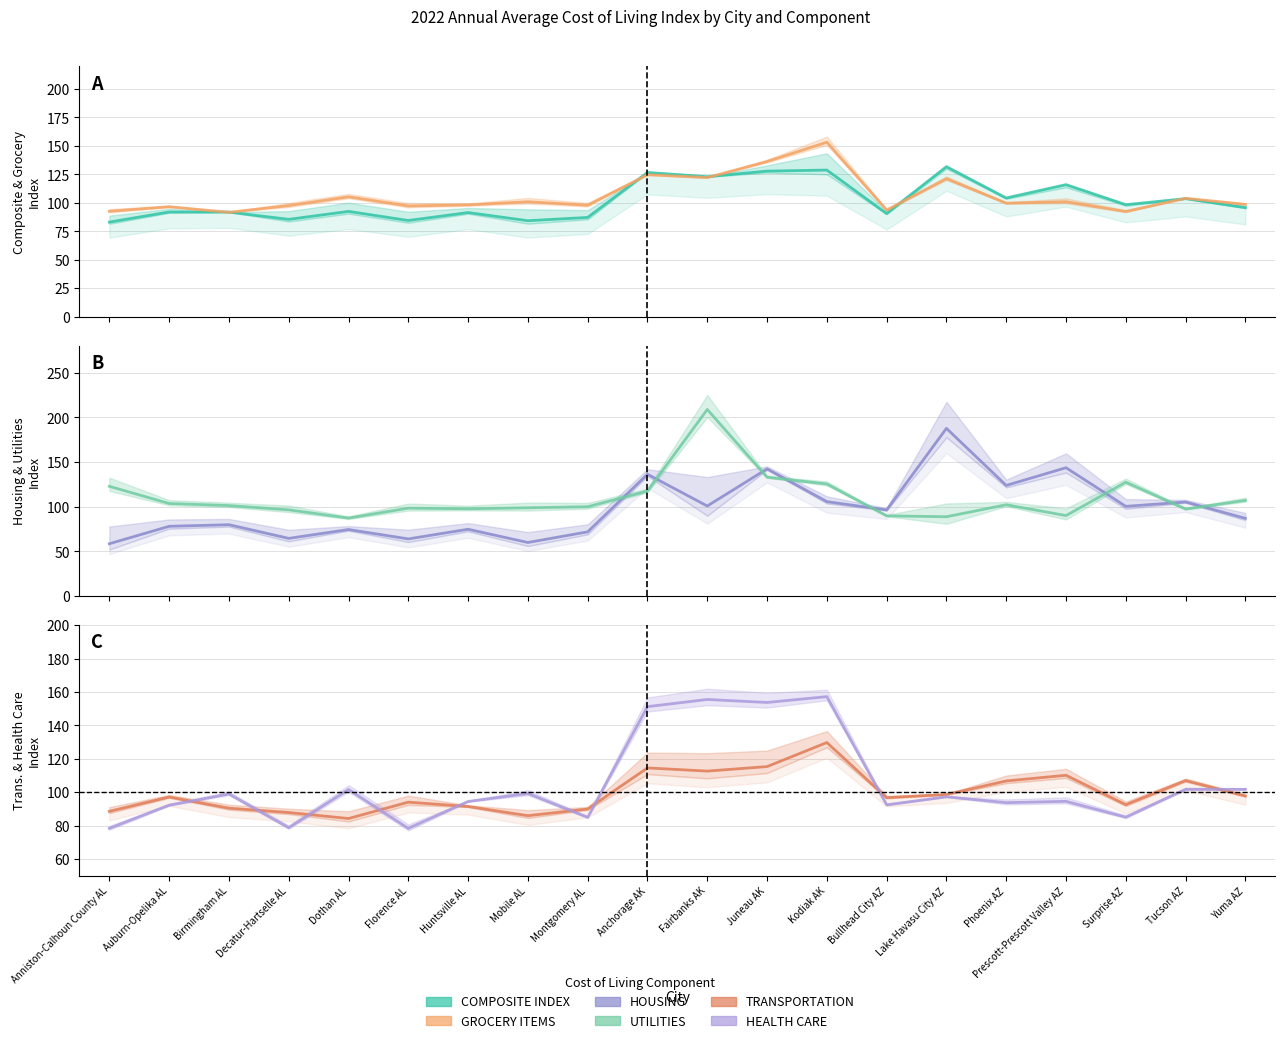

The value of GROCERY ITEMS at Phoenix AZ is 68.8. True or false?

False